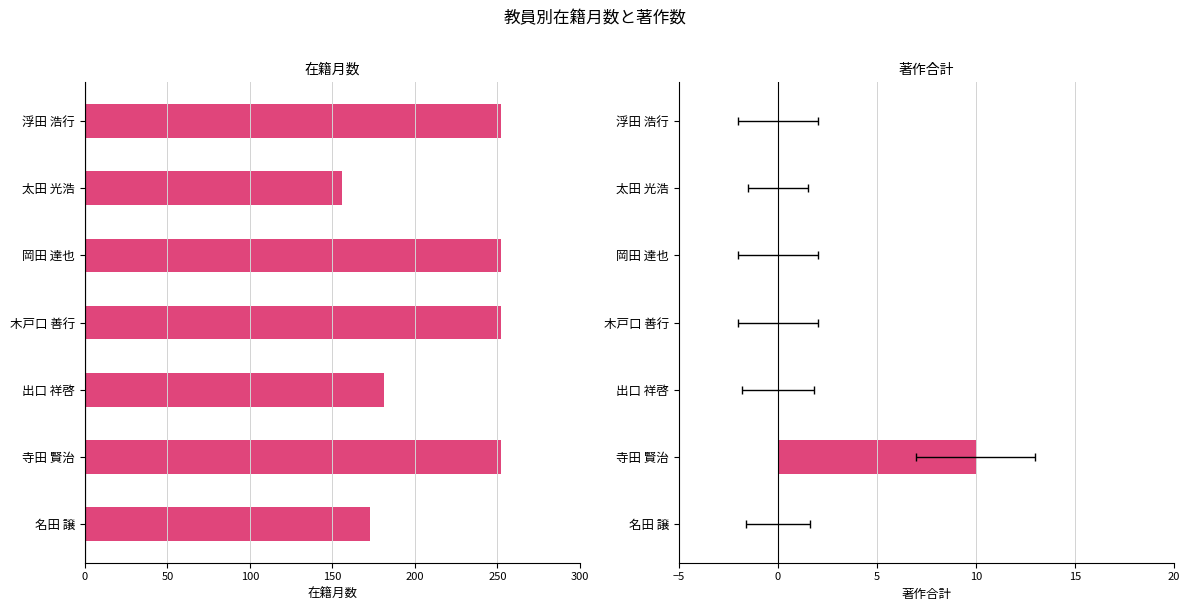

How many categories are shown in the chart?

7